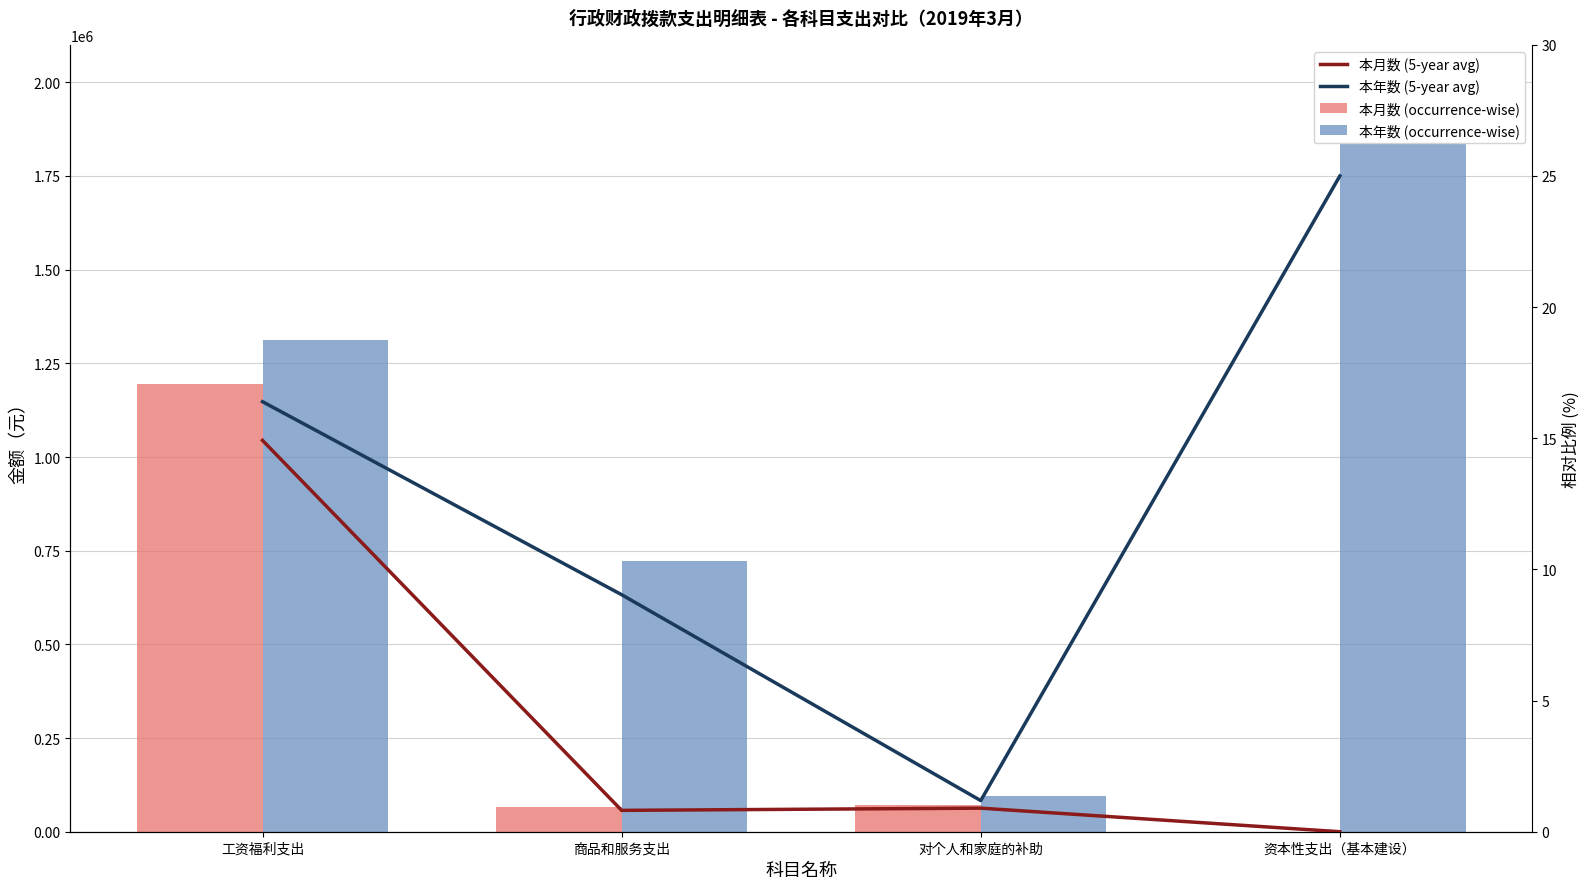

Rank the series by their maximum value, from lowest to highest.

本月数 (5-year avg), 本年数 (5-year avg), 本月数 (occurrence-wise), 本年数 (occurrence-wise)